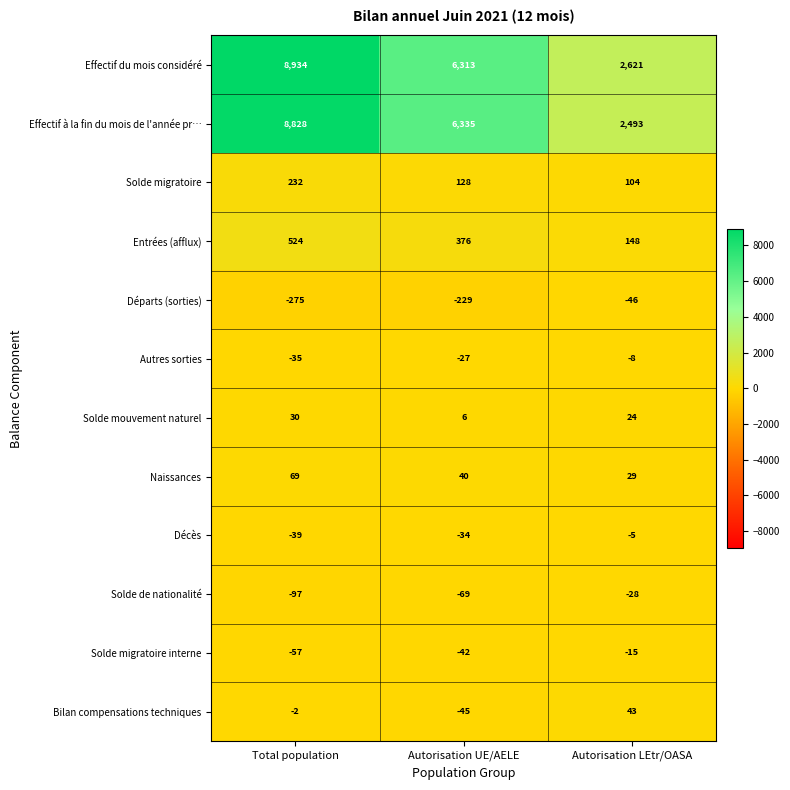

Which category has the lowest value across all series?

Total population